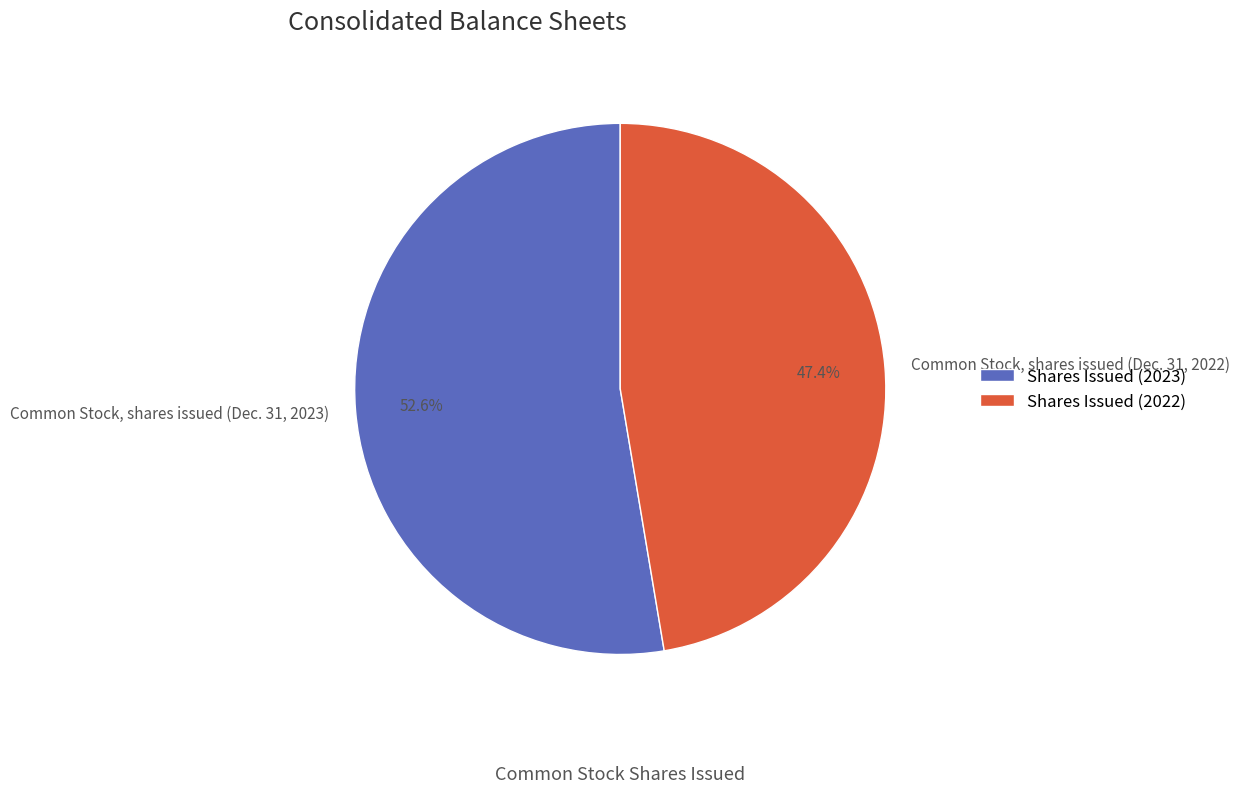

True or false: Common Stock, shares issued (Dec. 31, 2022) accounts for 58% of the total.

False